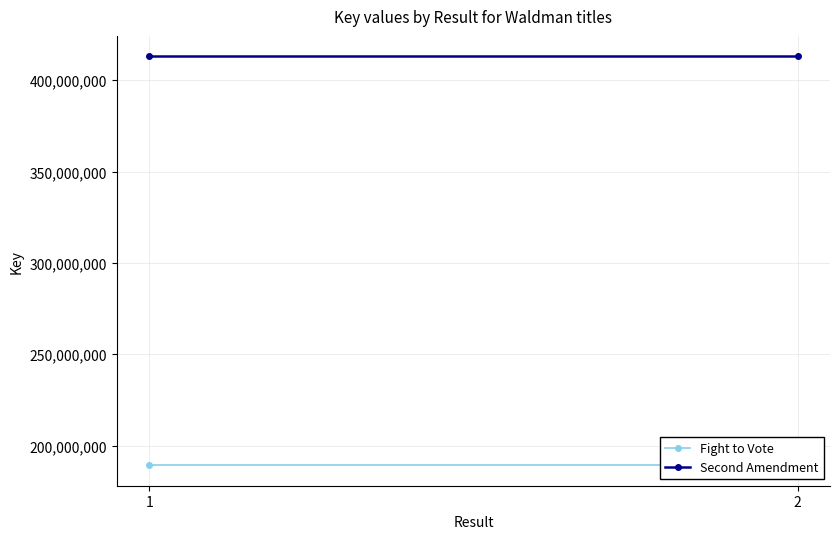

Reading right to left, extract all data points from this chart.

Fight to Vote: 2=189183242	1=189183242
Second Amendment: 2=413051095	1=413051095